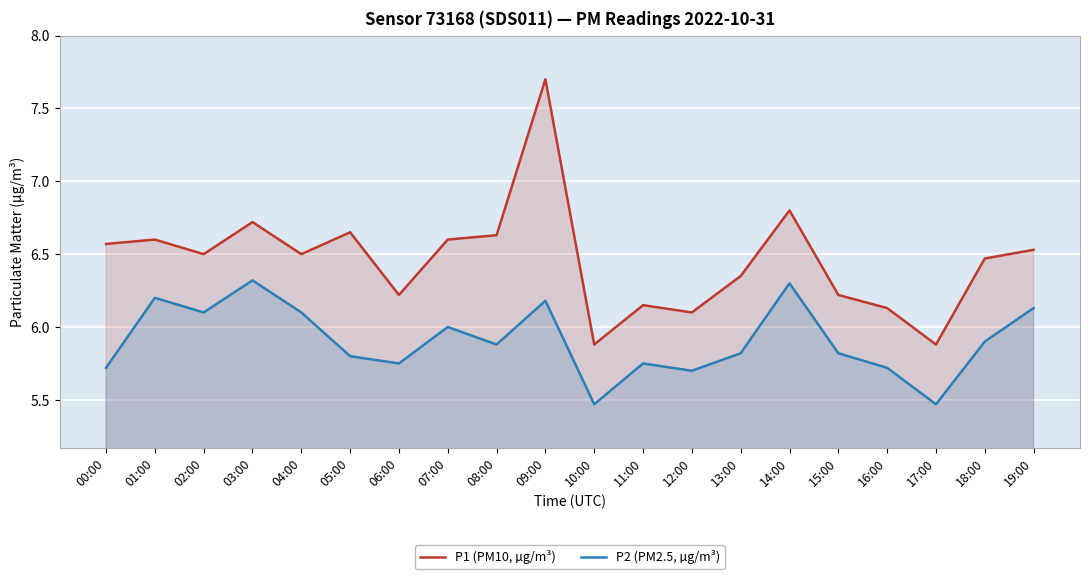

Where is the first local maximum for P2 (PM2.5, µg/m³)?

01:00